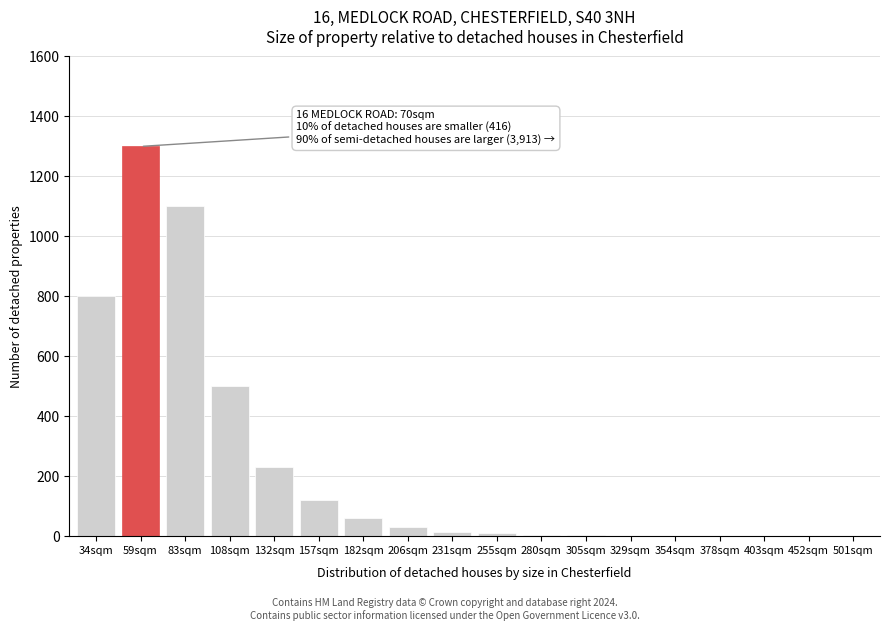

What is the sum of all values?

4178